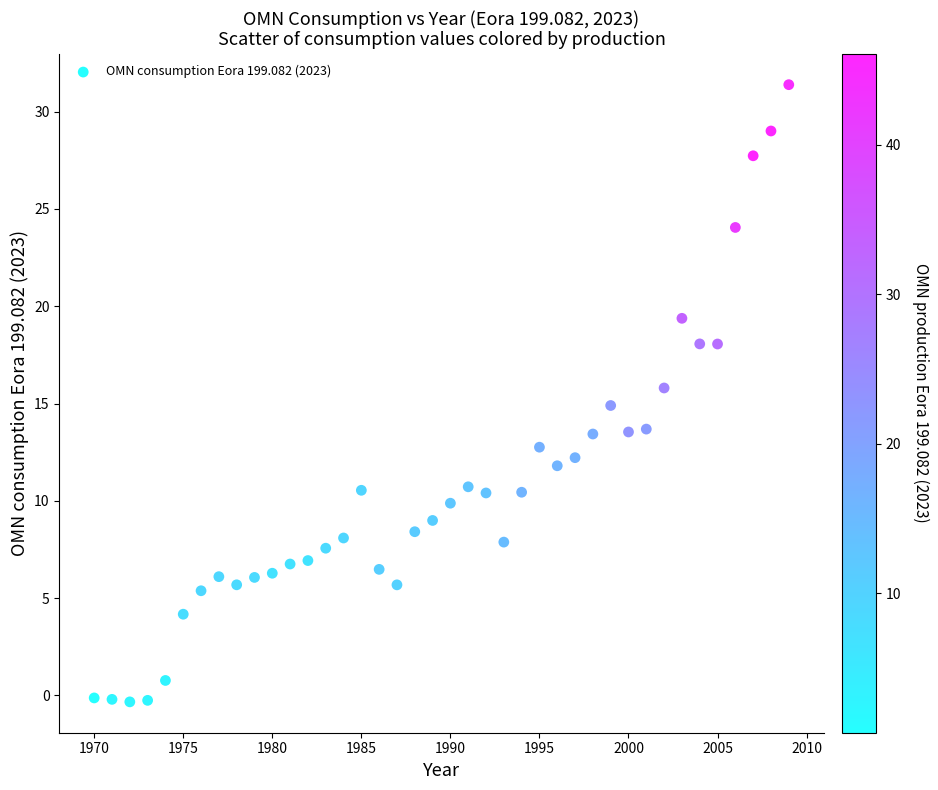

What is the range of Y values (max minus min)?

31.7